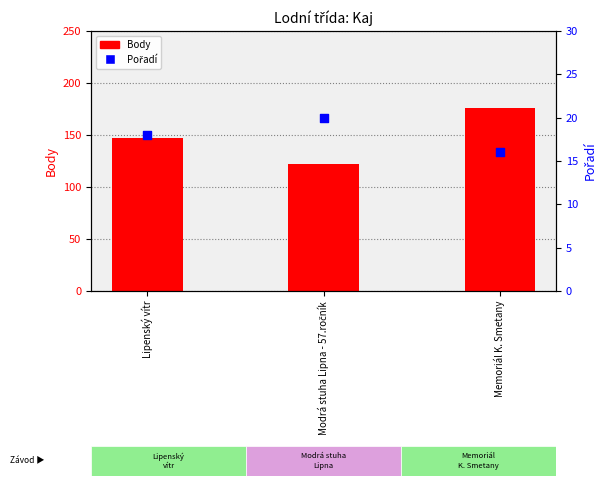

What is the total value across all series at Lipenský vítr?

165